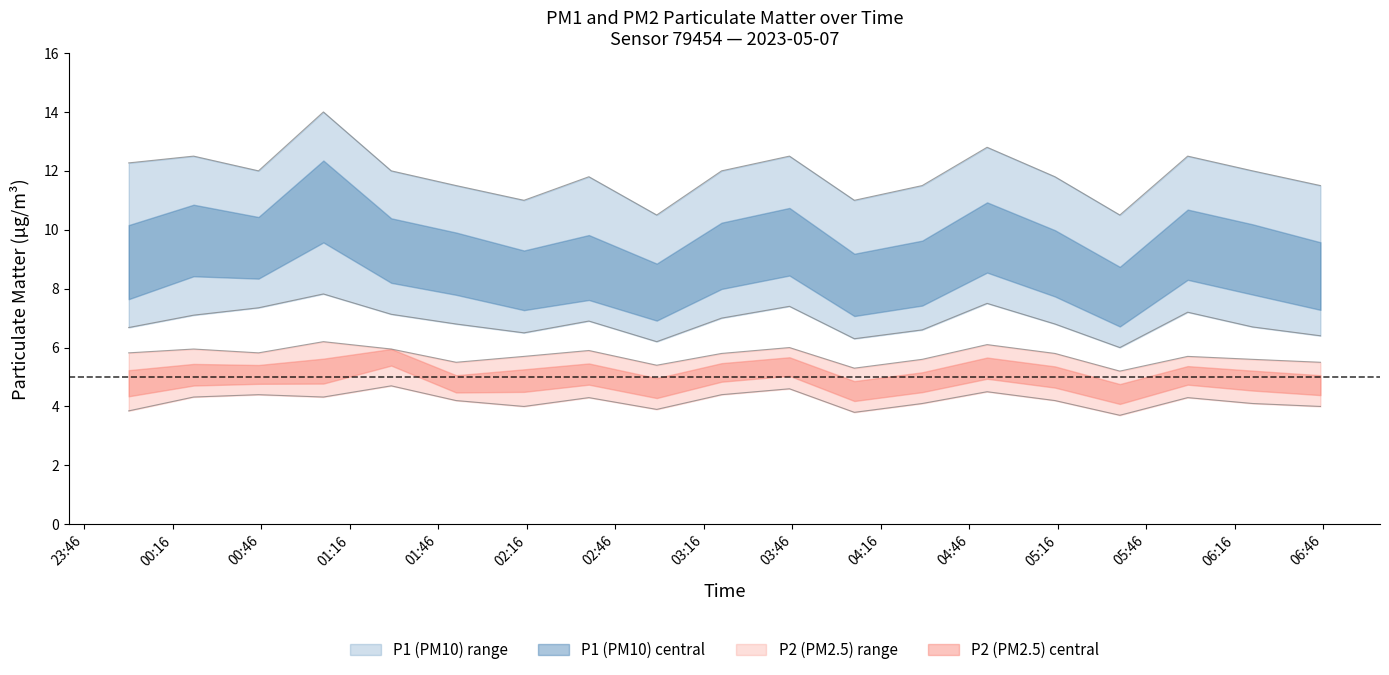

At which category does the chart reach its minimum across all series?

05:37